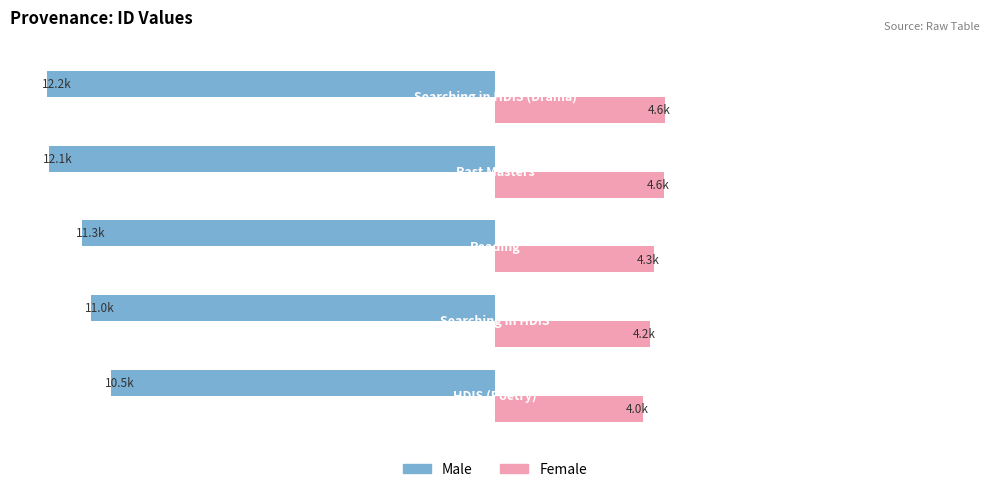

What are all the series names shown in the legend?

Male, Female